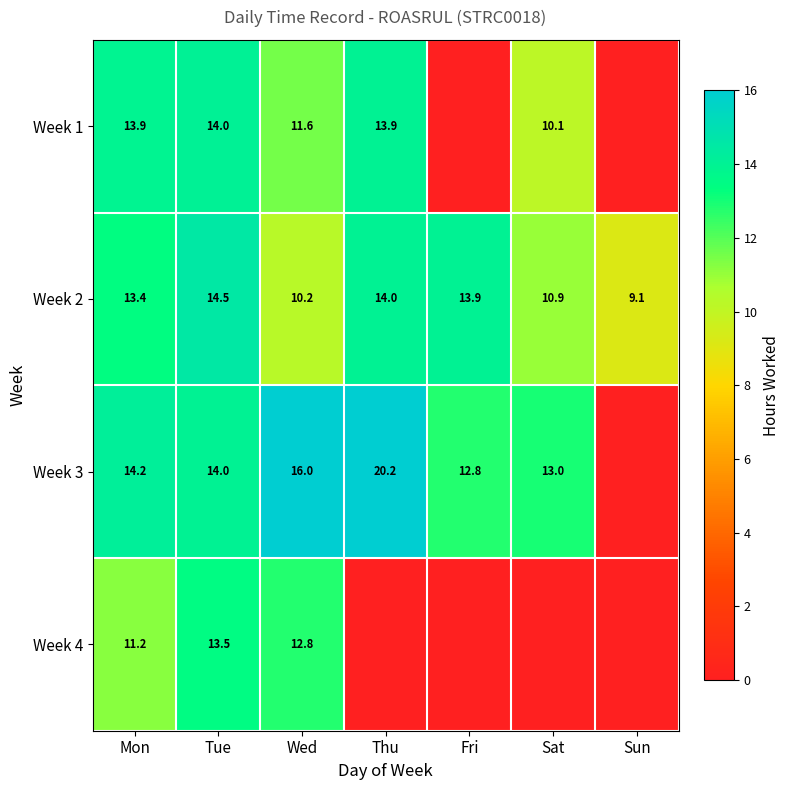

At how many categories does at least one series exceed 20?

1